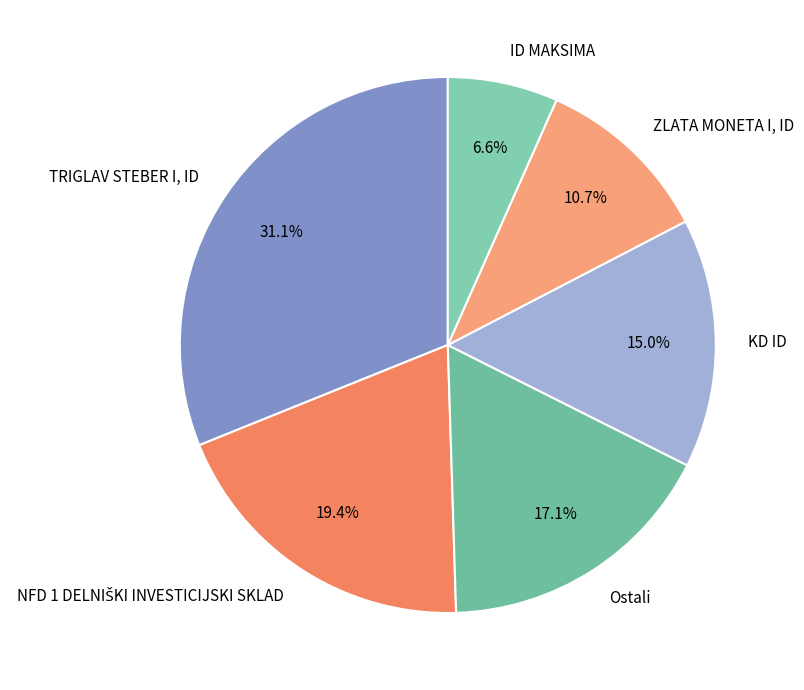

Between ID MAKSIMA and KD ID, which is larger?

KD ID